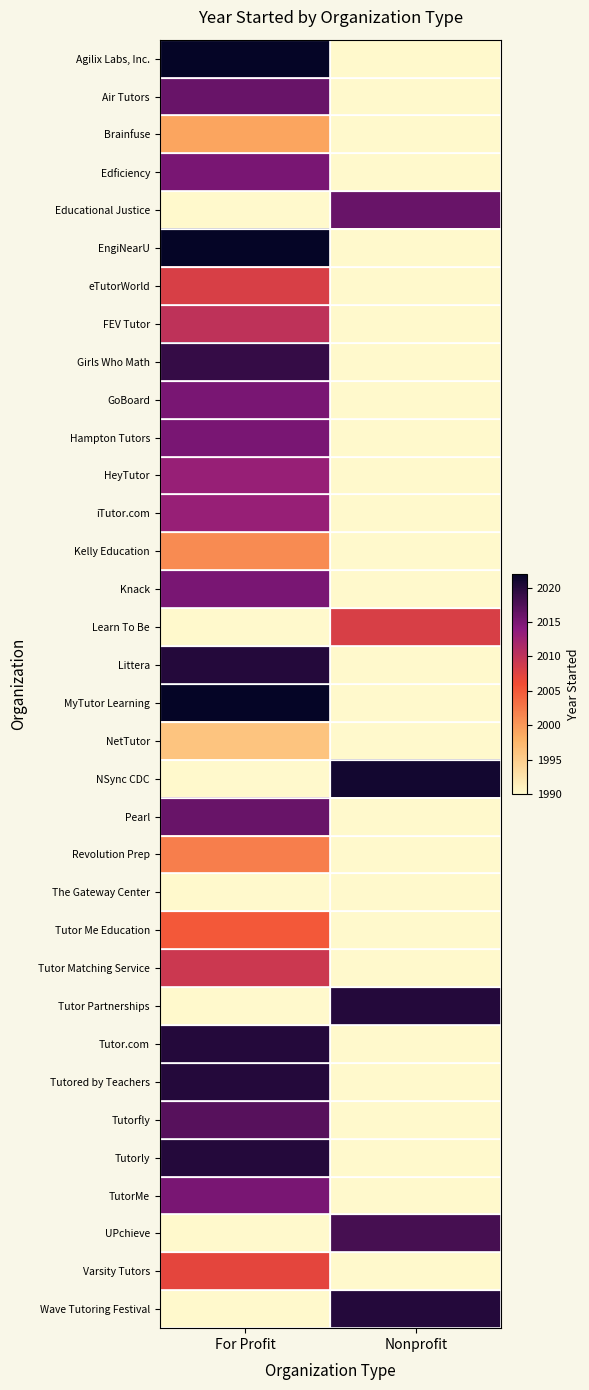

At how many categories does at least one series exceed 2009?

2